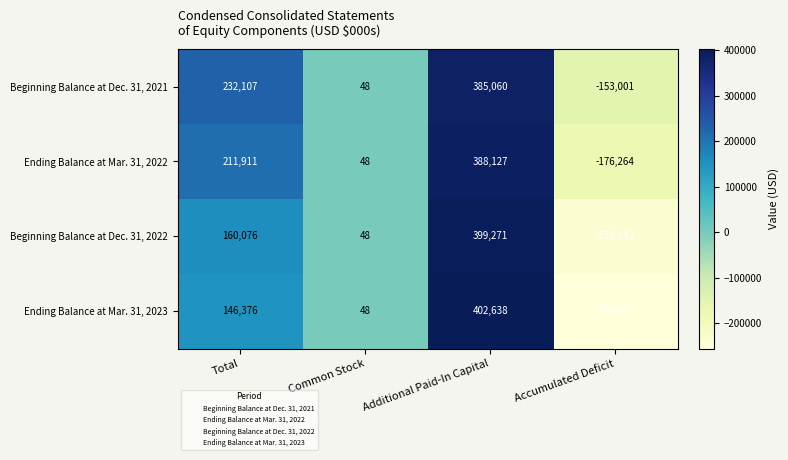

What is the difference between the maximum and second lowest values in the Ending Balance at Mar. 31, 2022 series?

388079